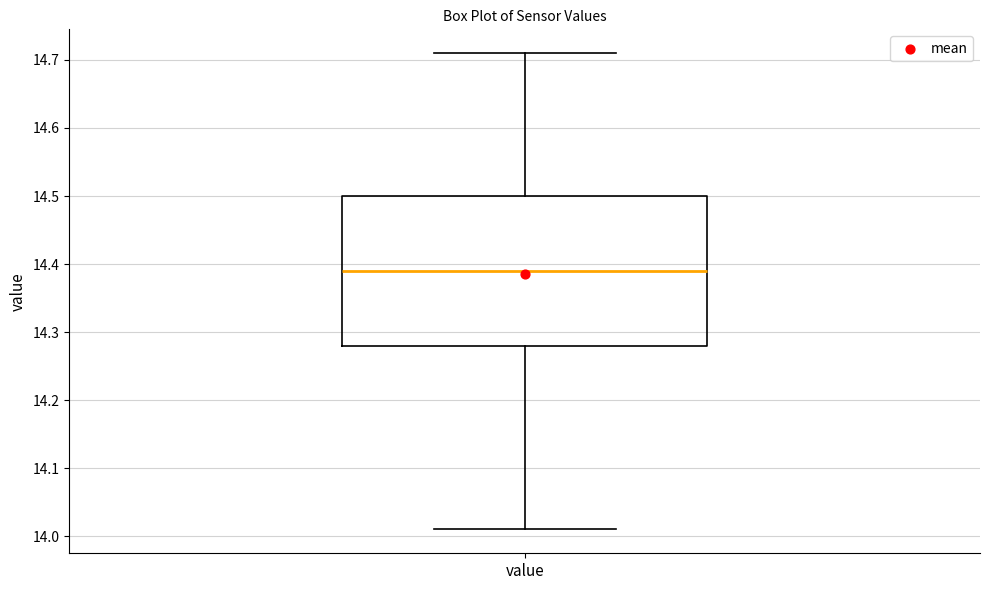

Transcribe this box plot: give where the median line is, the range the box spans, and where the two whiskers end, as read against the y-axis. The values are not printed on the chart, so give them approximately, as read against the axis.

median 14.39, box 14.28 to 14.50, whiskers 14.01 to 14.71